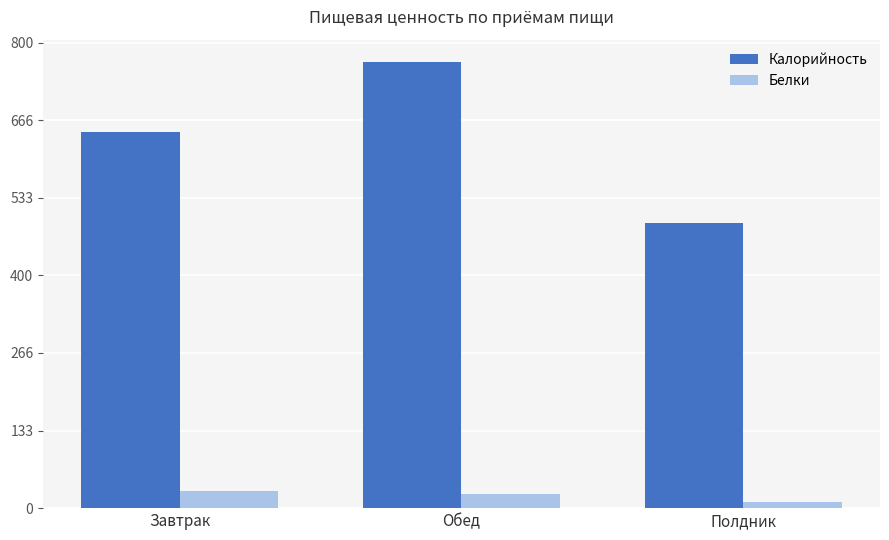

Is the value of Калорийность at Полдник greater than the value of Белки at Полдник?

Yes